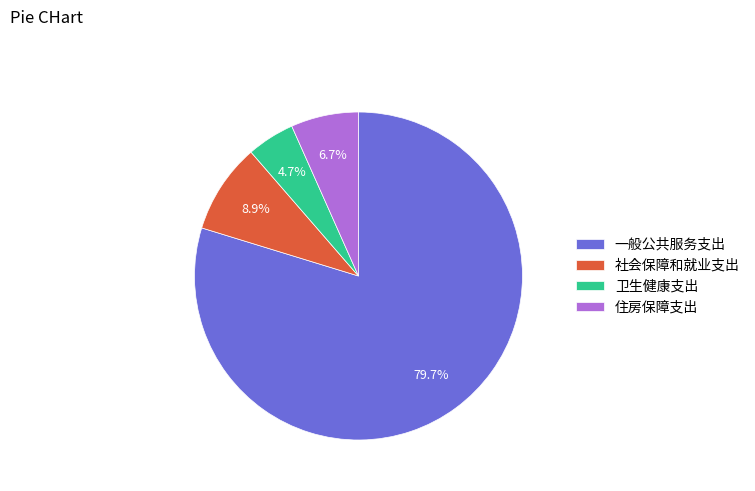

To the nearest percent, what is the average slice percentage?

25%